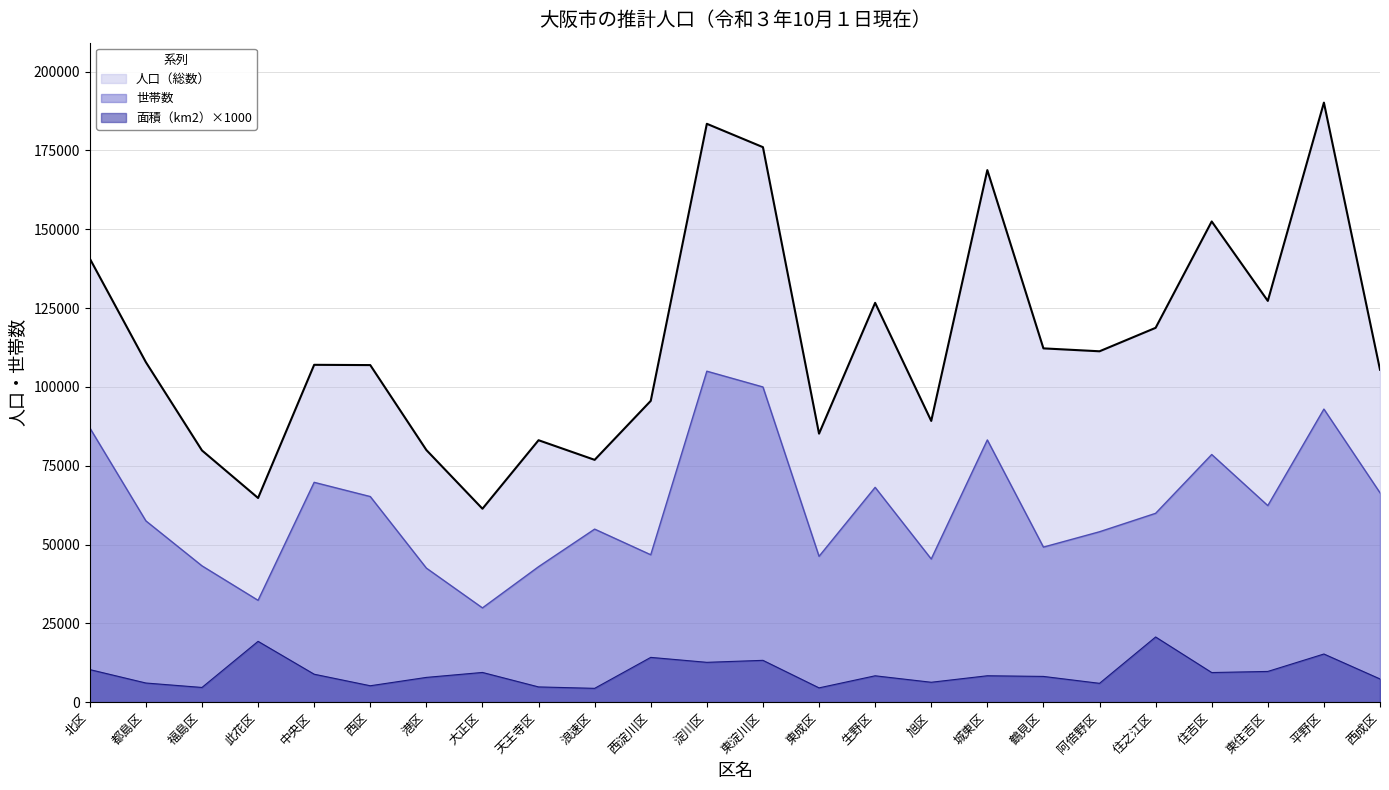

The value of 世帯数 at 大正区 is 15841. True or false?

False